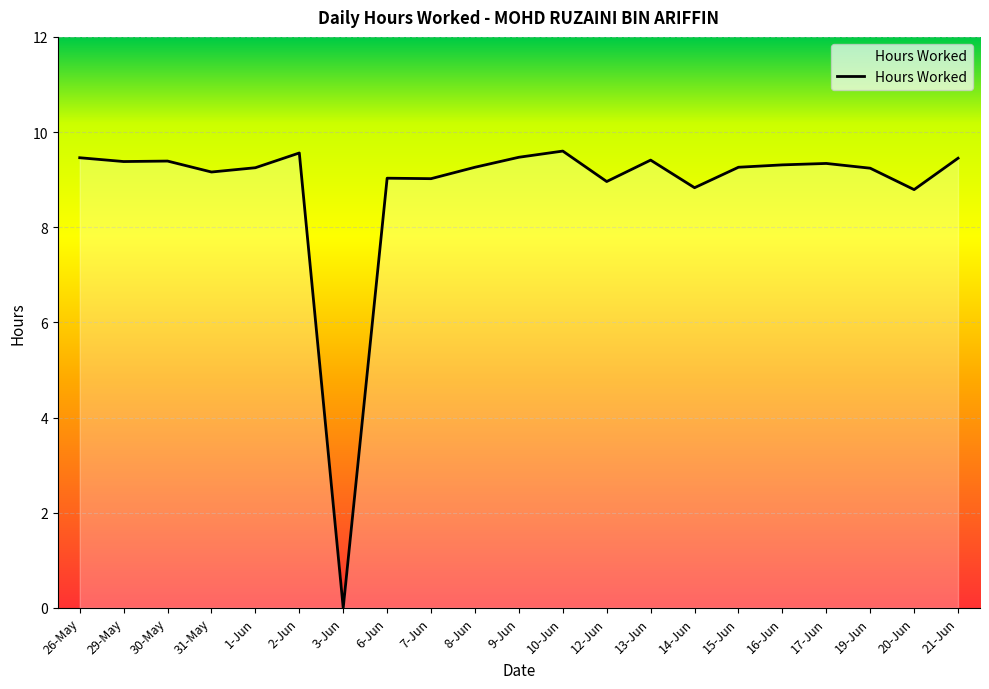

Count the number of data series in this chart.

1